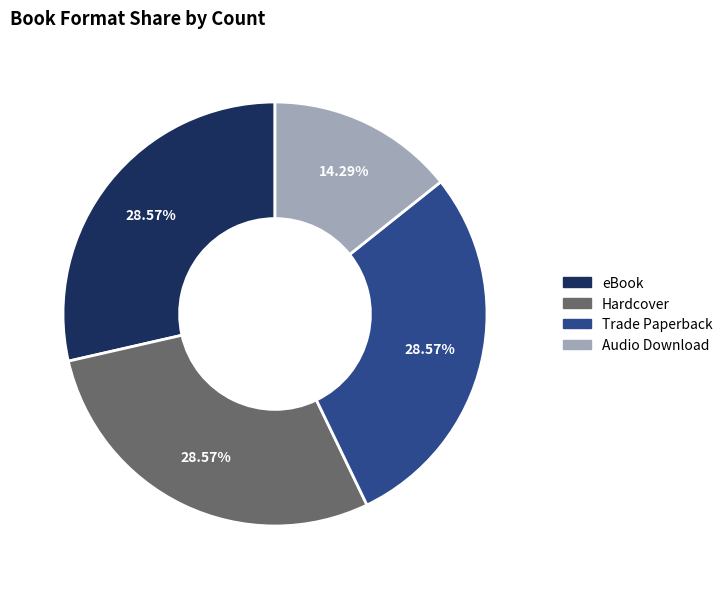

Does any single category account for the majority?

No